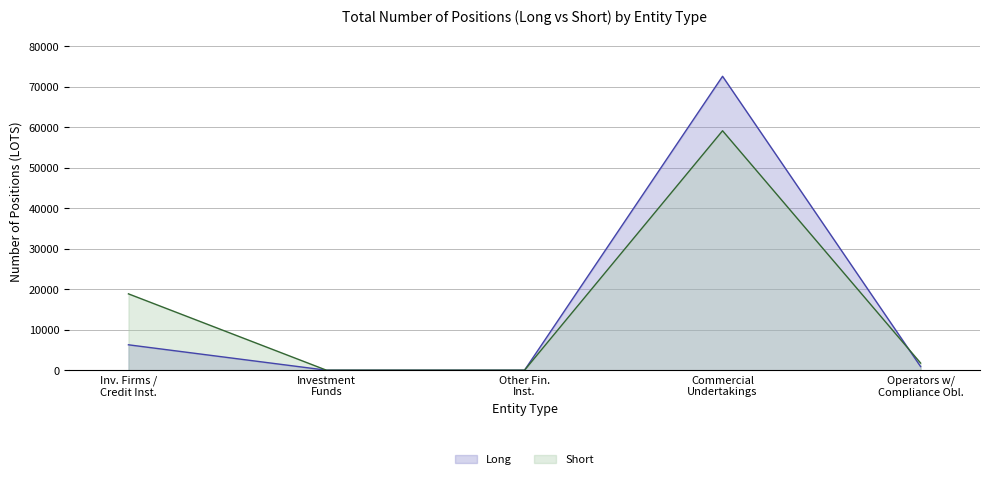

At how many categories does at least one series exceed 65865?

1